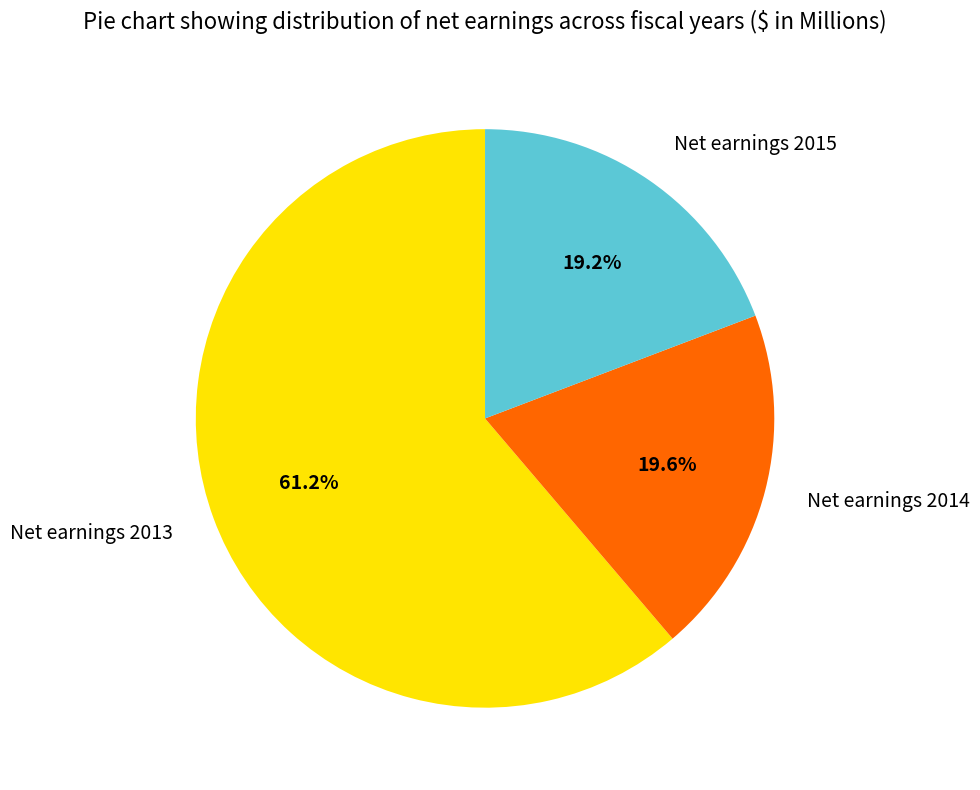

True or false: Net earnings 2015 accounts for 19% of the total.

True